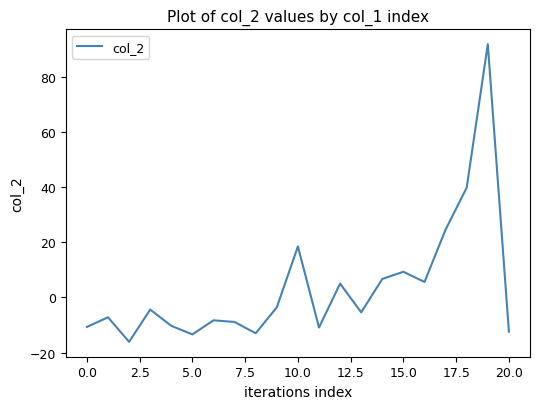

How many categories are shown in the chart?

21